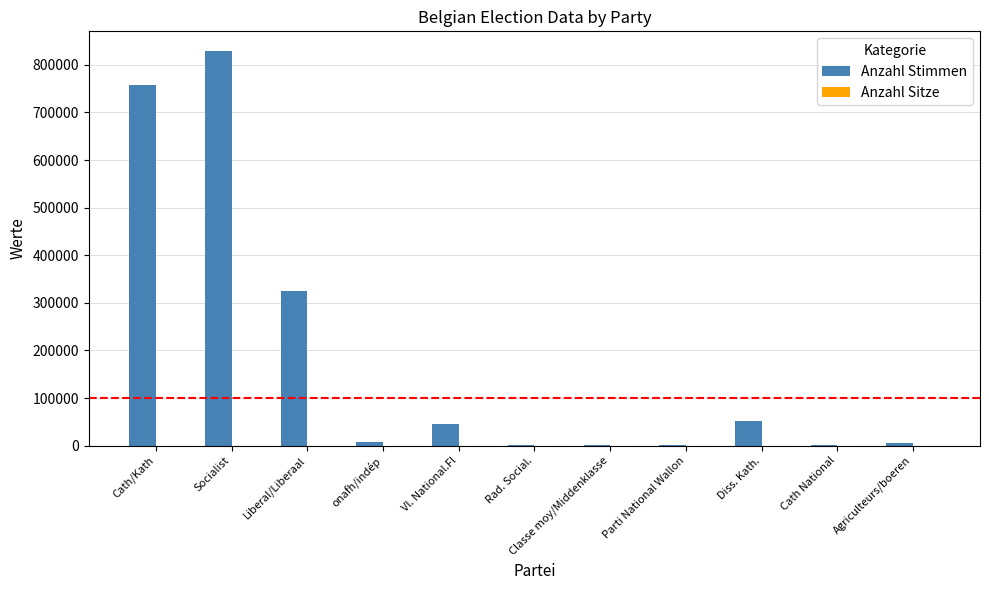

What is the spread (max minus min) of values at Liberal/Liberaal?

324810